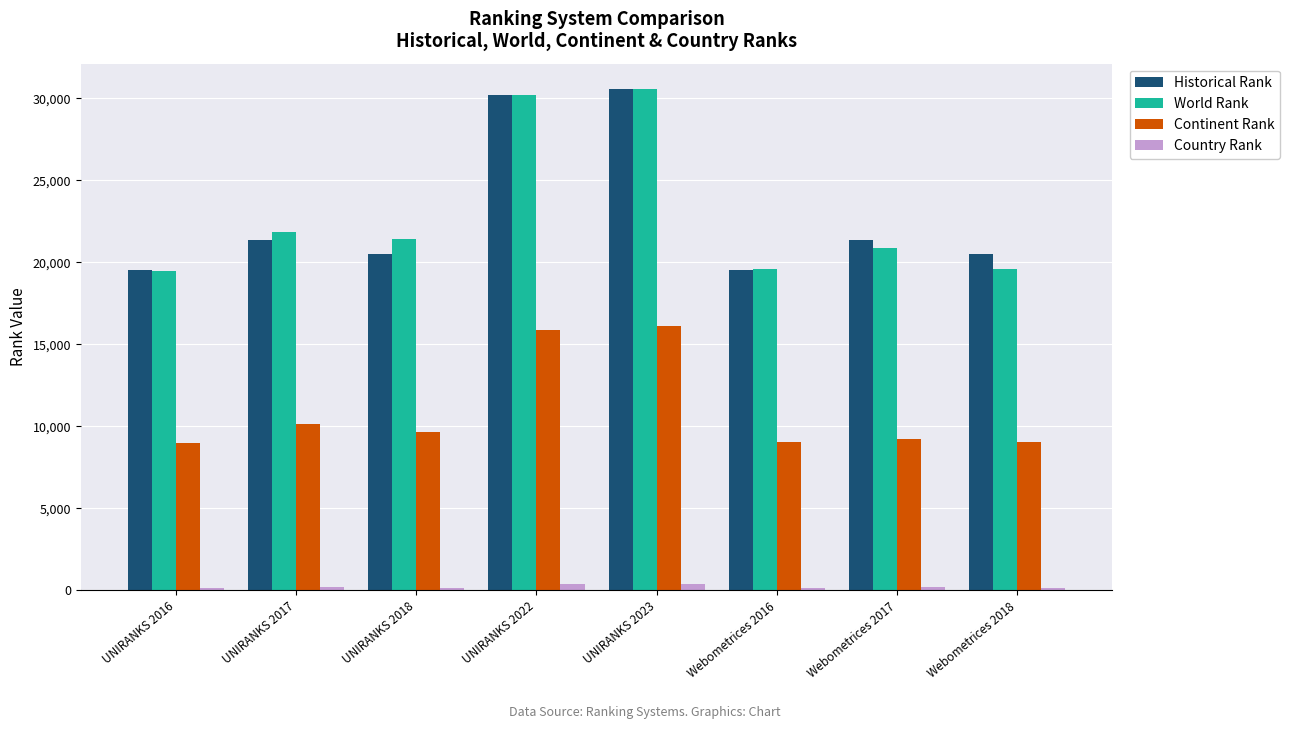

What is the average value of the Continent Rank series?

11014.0